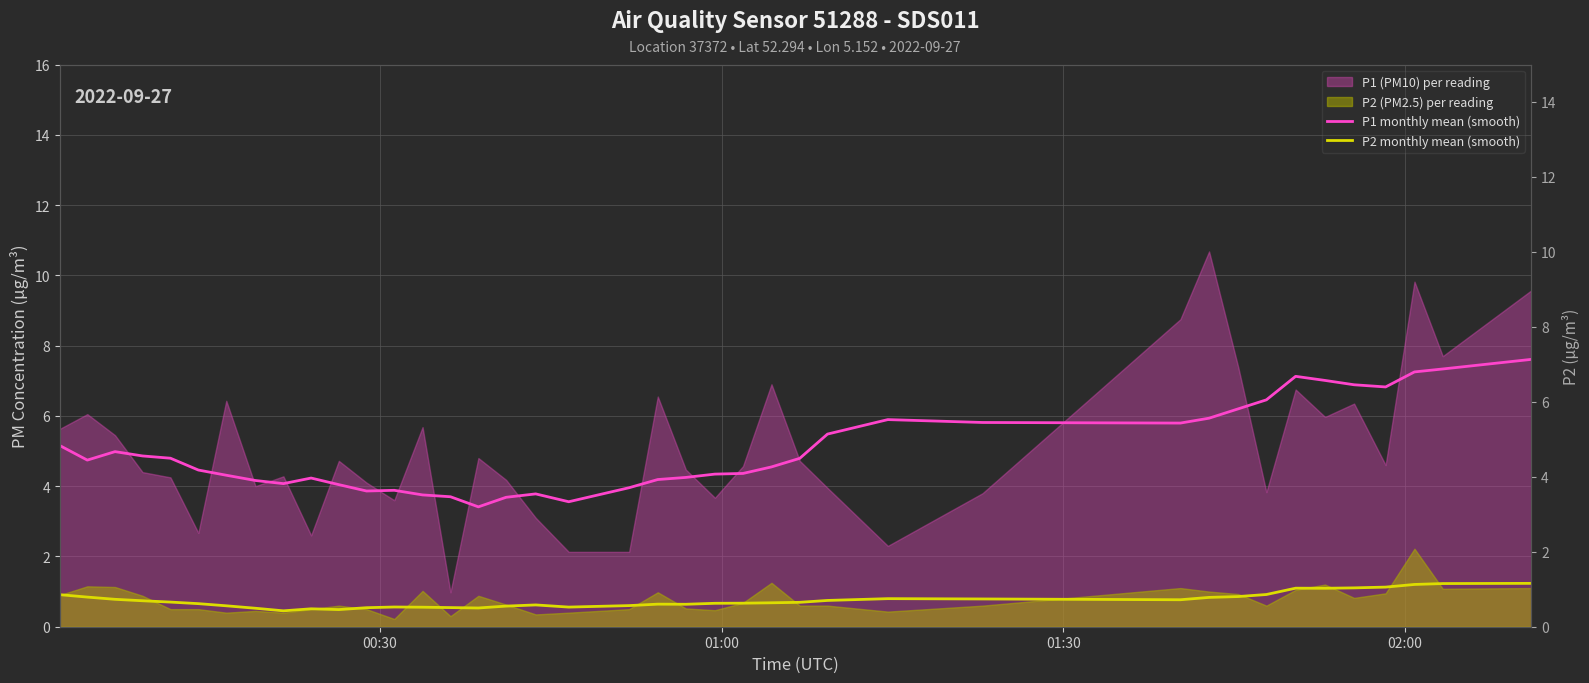

How many interior local peaks does the P1 monthly mean (smooth) series have?

6